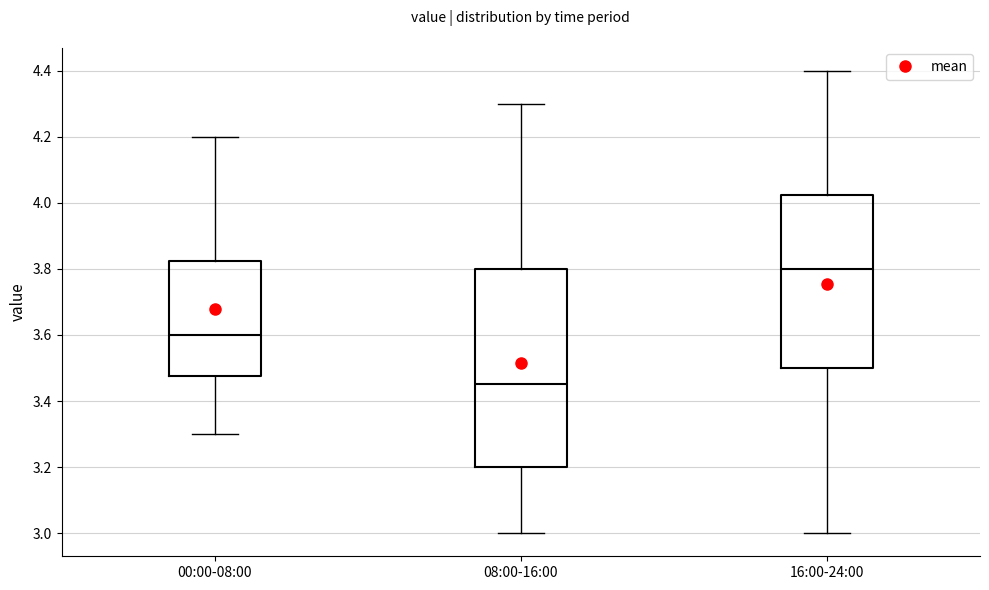

Which box is the tallest, from its lower edge to its upper edge?

08:00-16:00